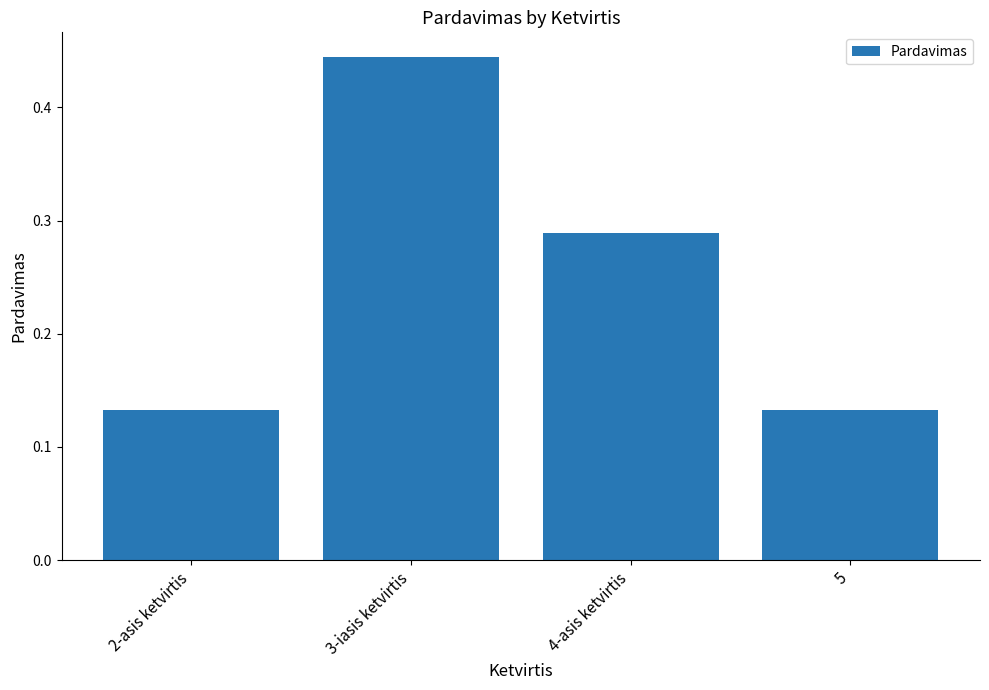

At which category does the chart reach its peak across all series?

3-iasis ketvirtis